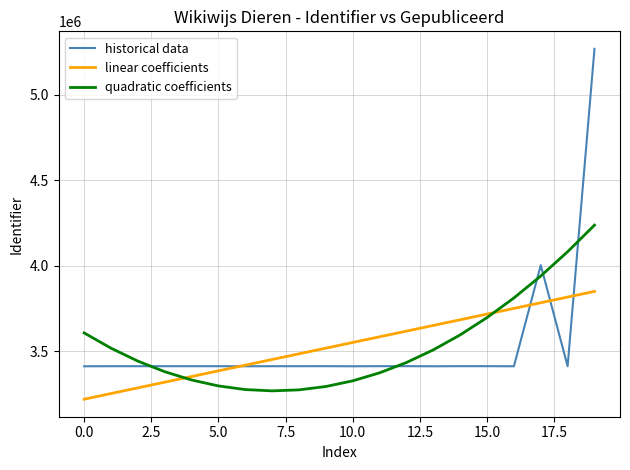

List the series in order of their peak value, highest first.

historical data, quadratic coefficients, linear coefficients